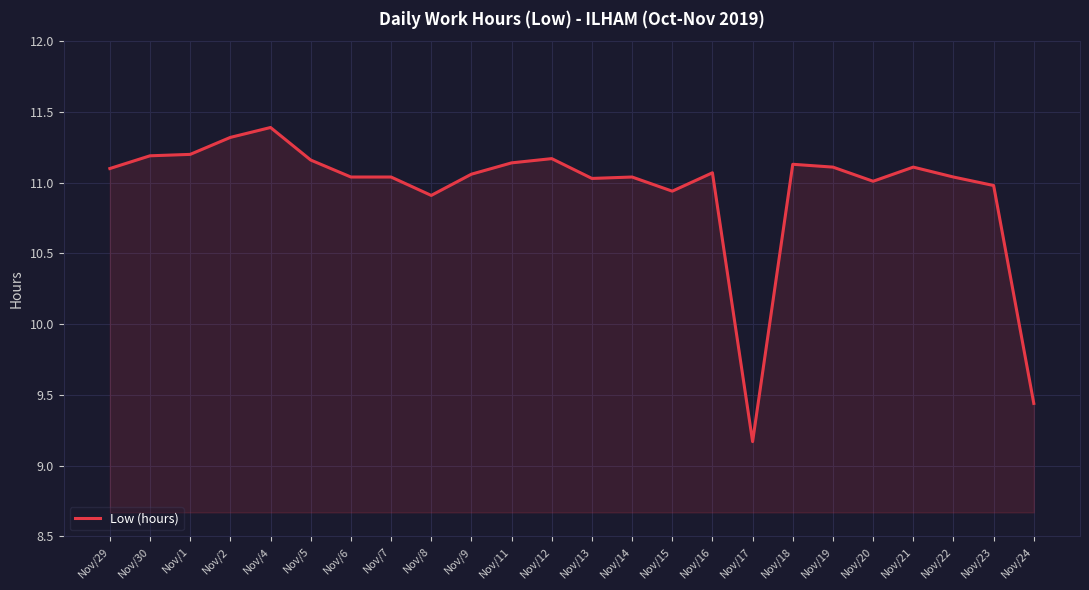

At which label is the value closest to 10?

Nov/24